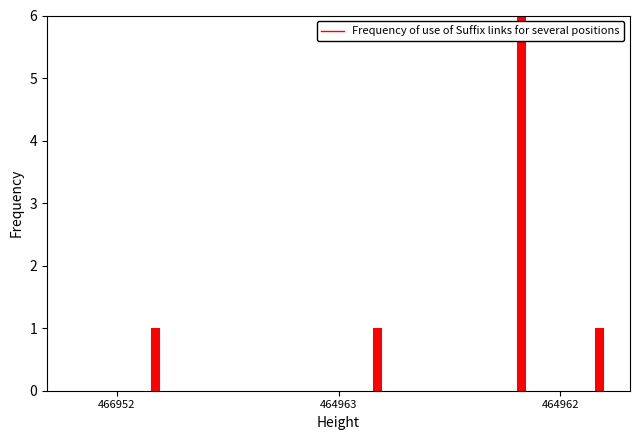

What is the difference between the highest and lowest values at 464962?

19